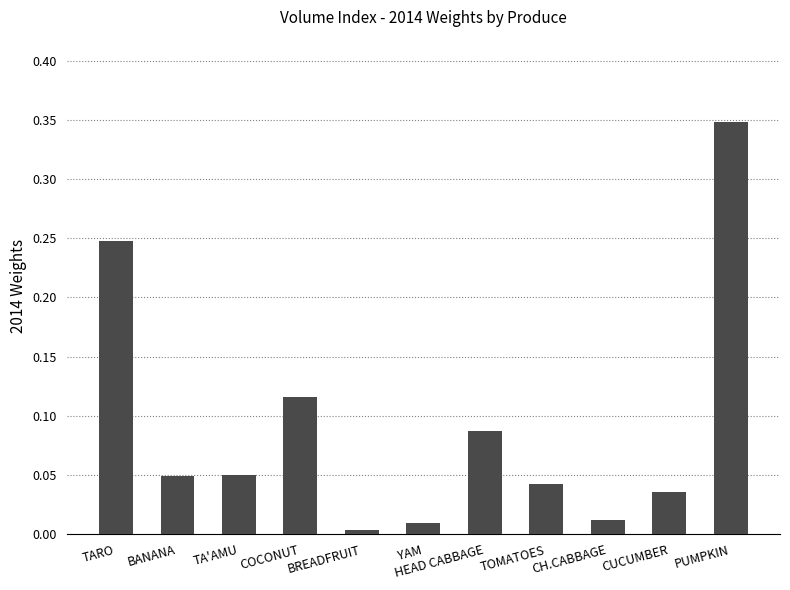

What is the change in value from CUCUMBER to PUMPKIN?

+0.3